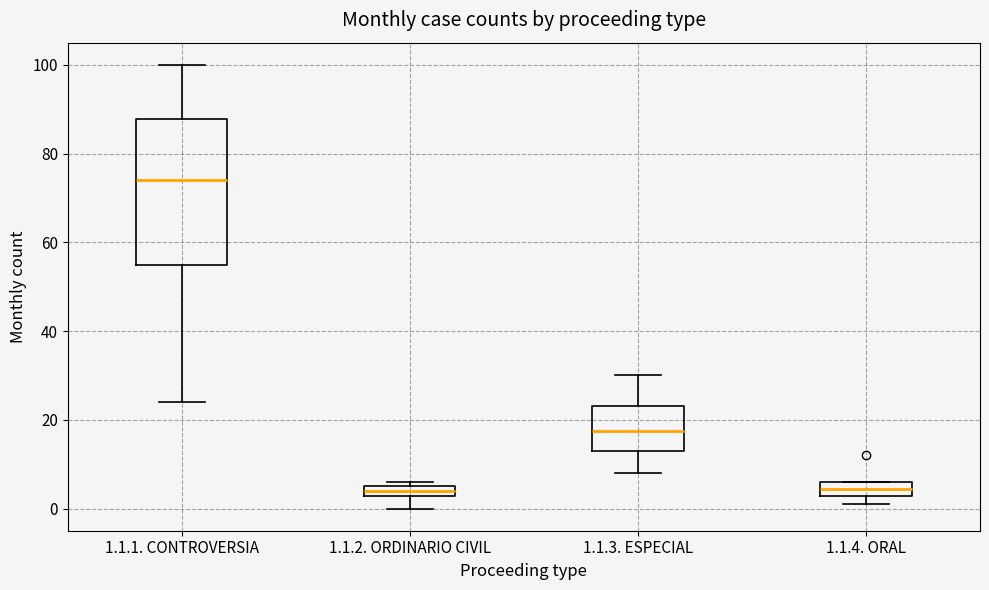

Where does the median line of the box for 1.1.4. ORAL sit on the y-axis? The values are not printed on the chart, so give them approximately, as read against the axis.

4